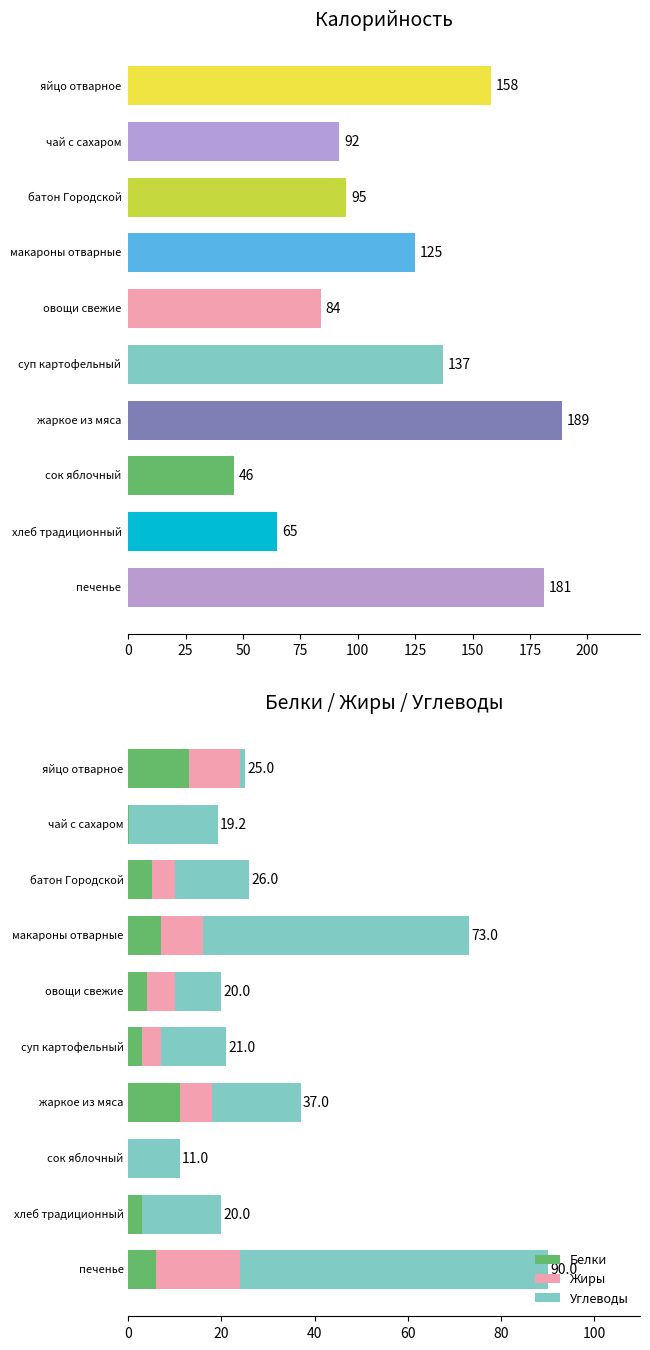

Rank the series by their maximum value, from lowest to highest.

Белки, Жиры, Углеводы, Калорийность